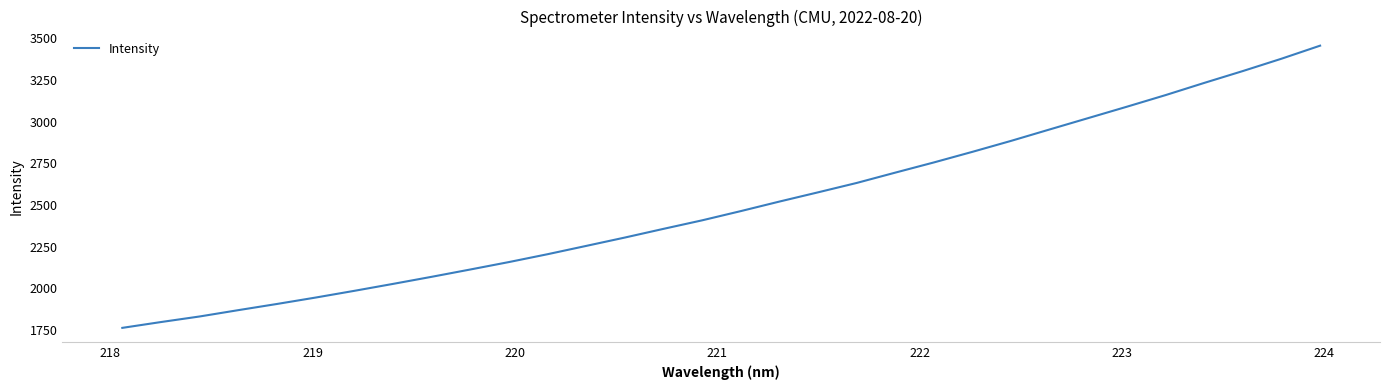

What is the greatest value displayed?

3456.3